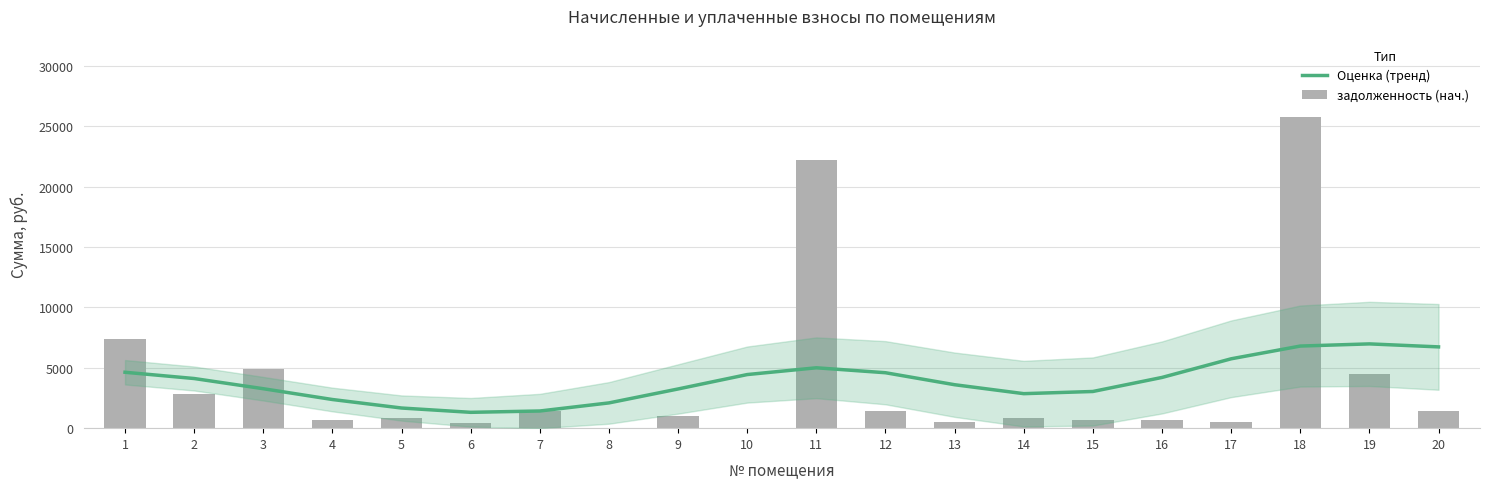

At which category is the sum across all series the highest?

18